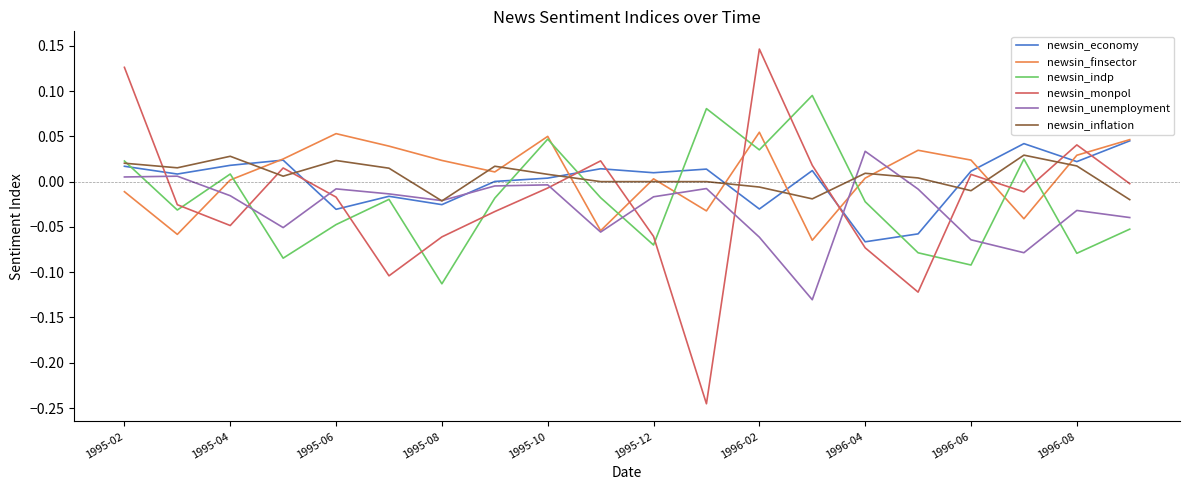

What is the difference between the second highest and minimum values in the newsin_finsector series?

0.1